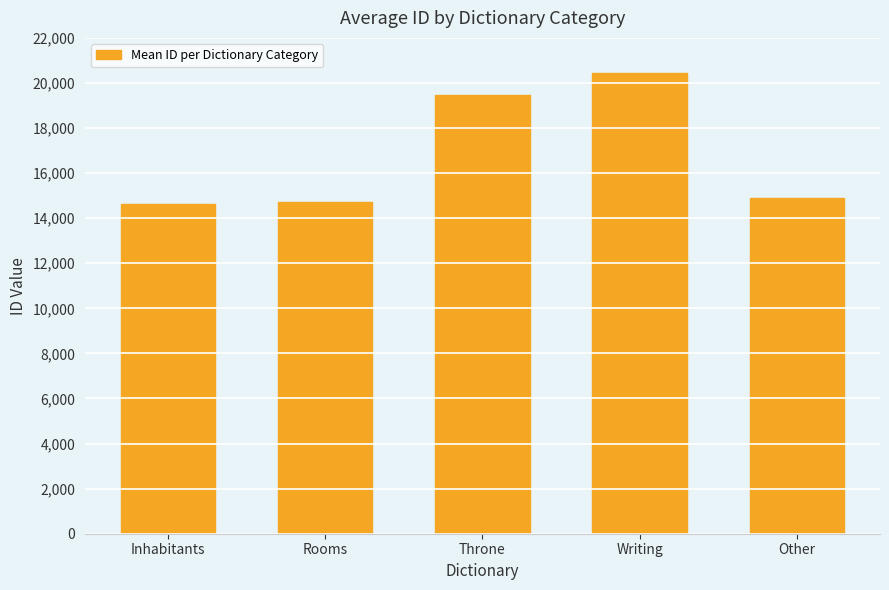

Is it true that the value at Other is 14912?

True